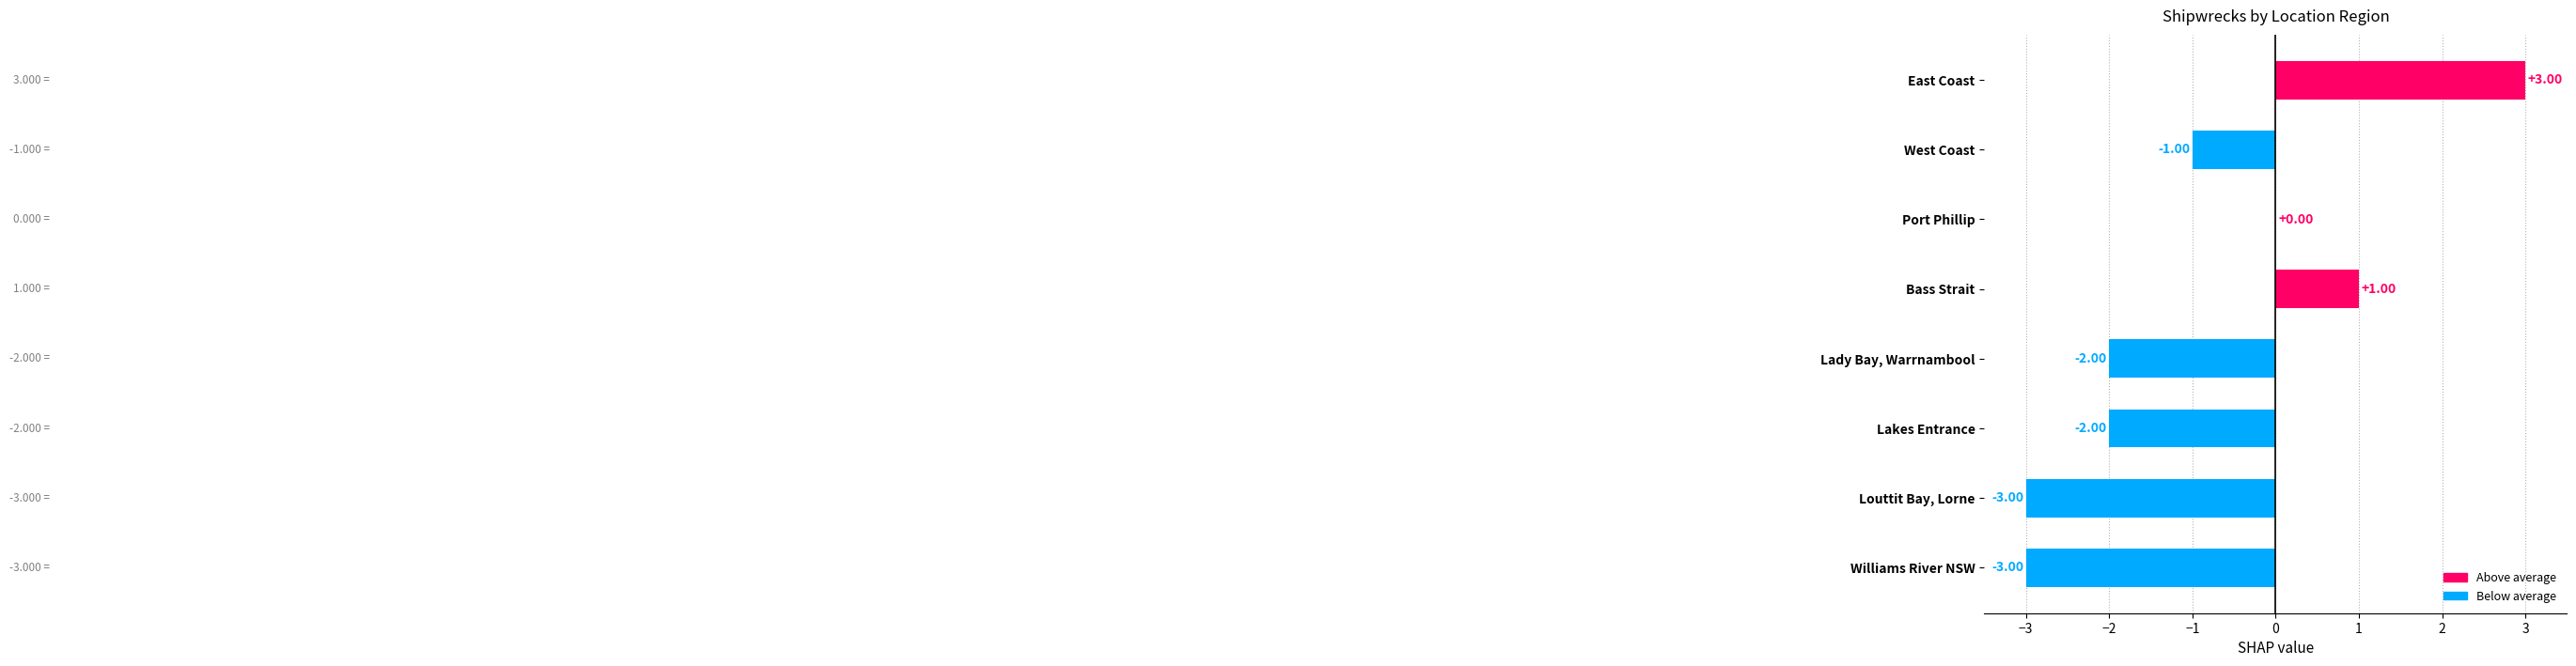

Between Lakes Entrance and West Coast, which is larger?

West Coast